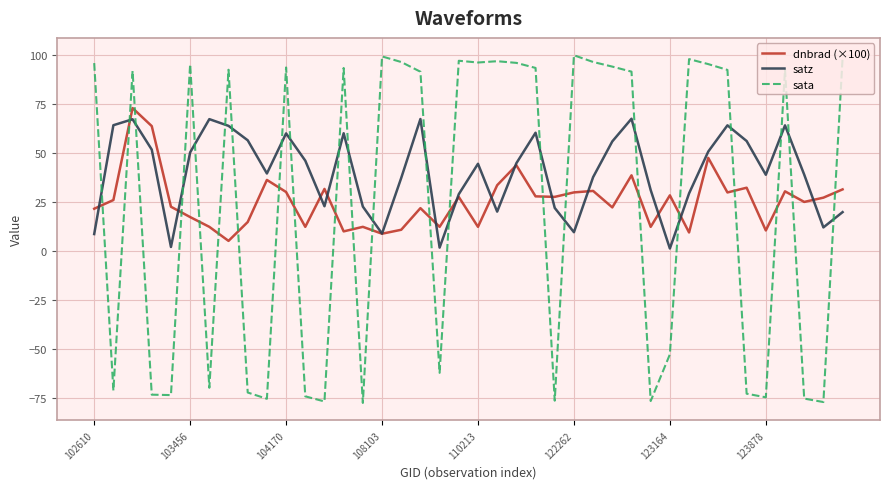

True or false: satz and sata cross at least once.

True